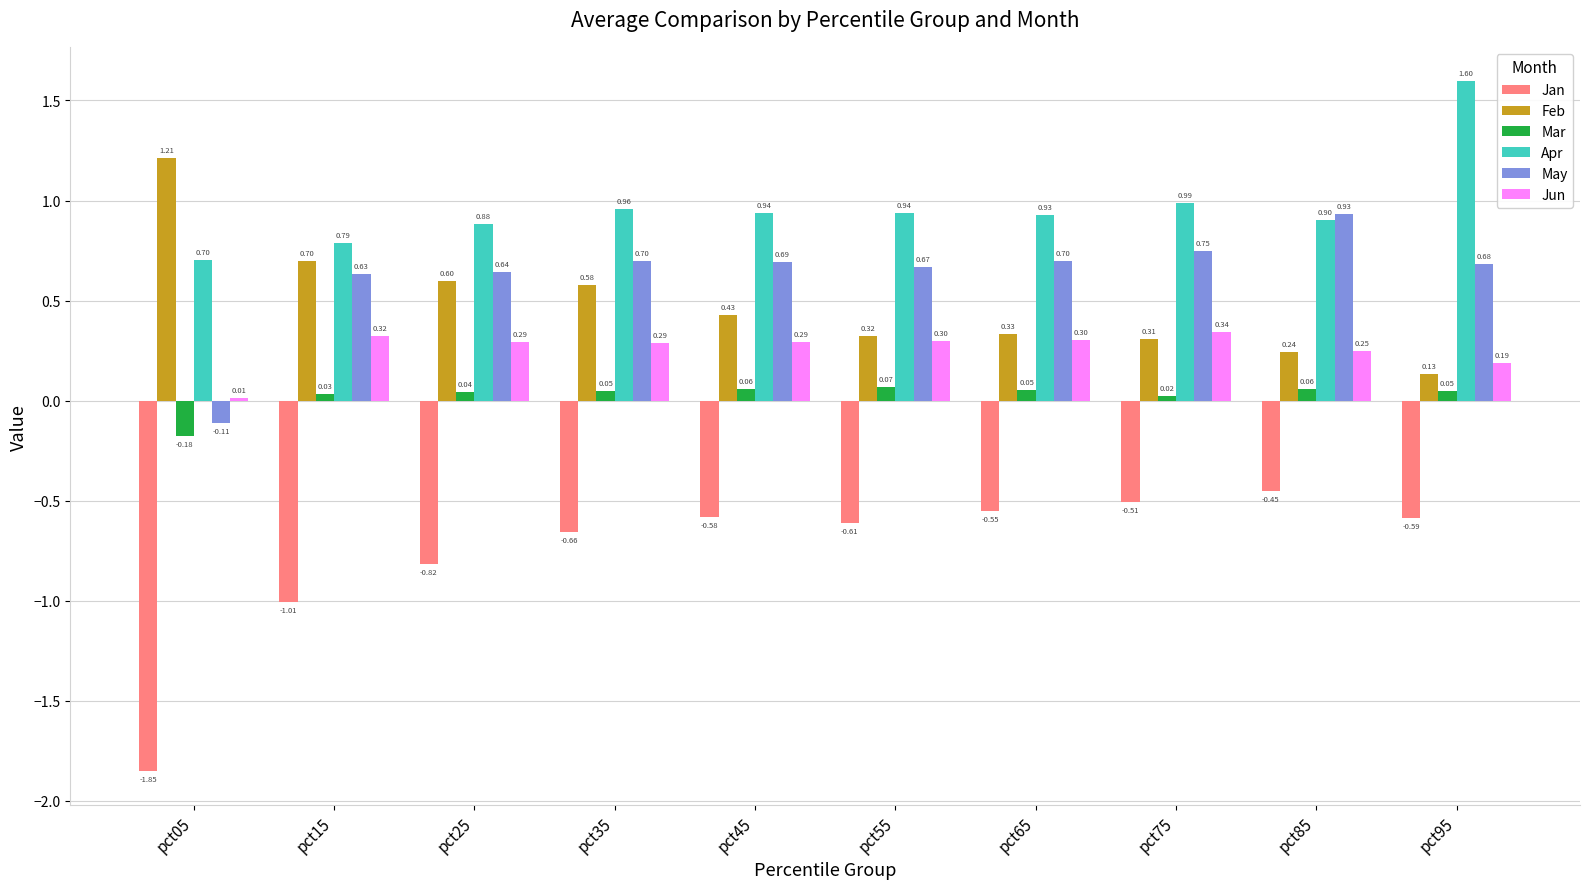

What is the sum of the Jun values at pct85 and pct05?

0.3